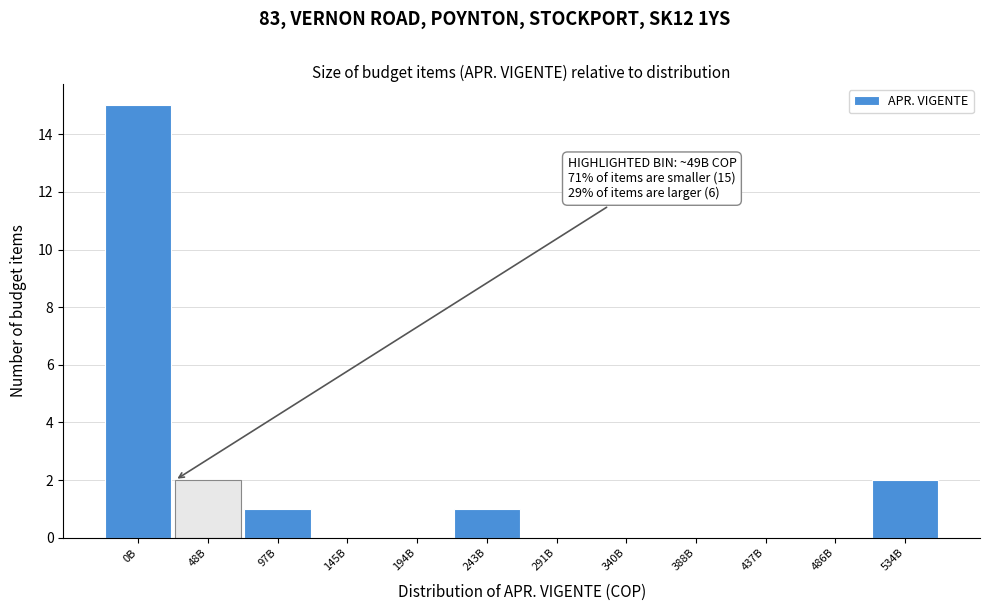

Reading left to right, list all the values displayed in this chart.

0B=15	48B=2	97B=1	145B=0	194B=0	243B=1	291B=0	340B=0	388B=0	437B=0	486B=0	534B=2